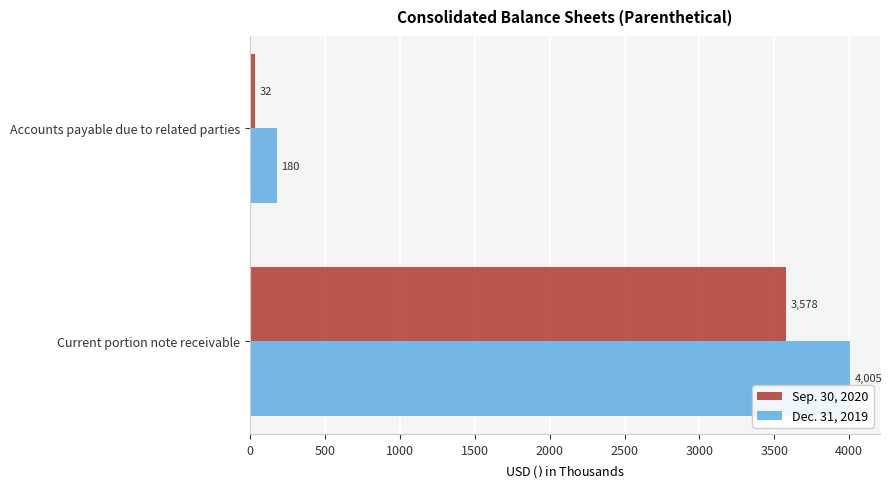

What is the minimum value for Dec. 31, 2019?

180